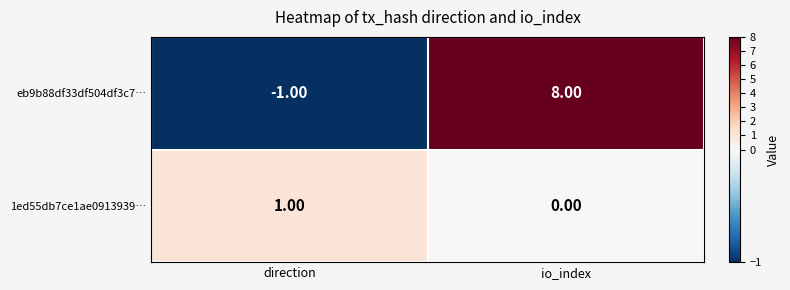

At which category is the sum across all series the highest?

io_index